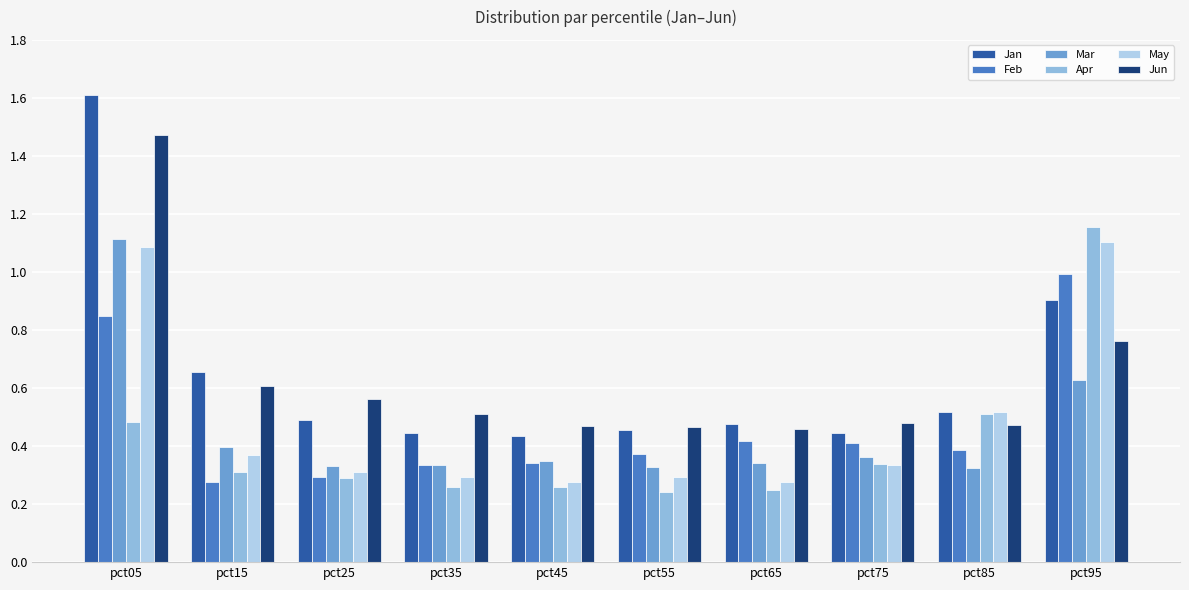

Which series has the widest spread of values?

Jan